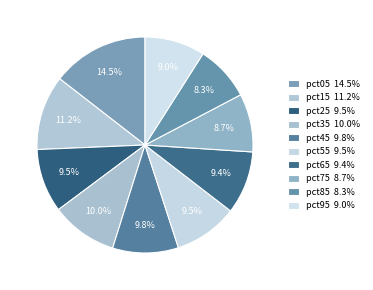

How many slices are in this pie chart?

10